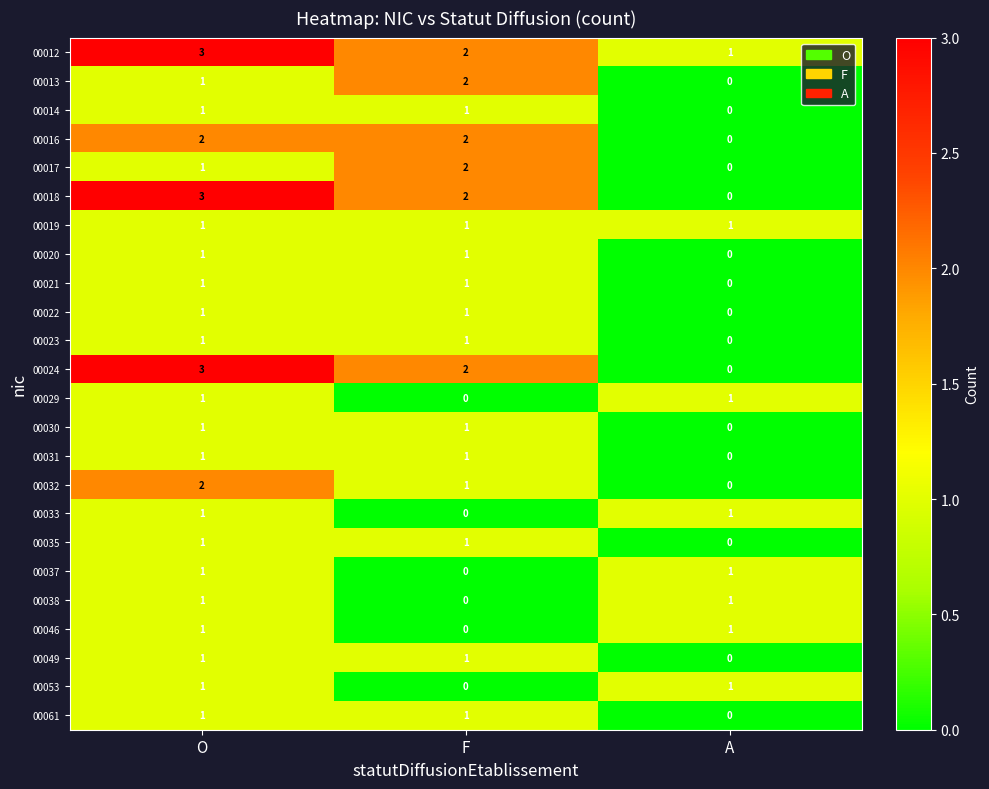

True or false: 00018 has a value of 2 at A.

False